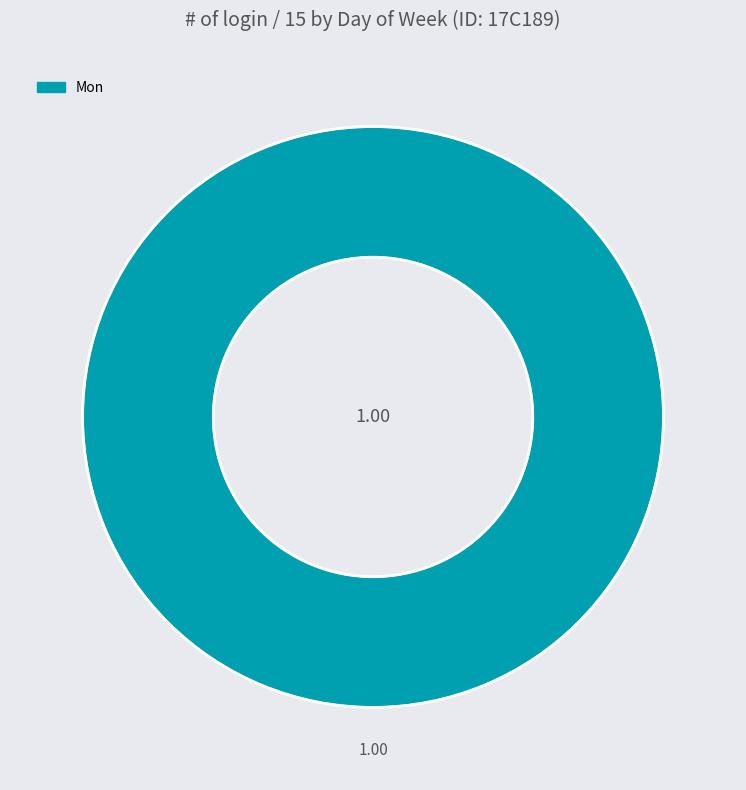

Rank the categories by value from highest to lowest.

Mon